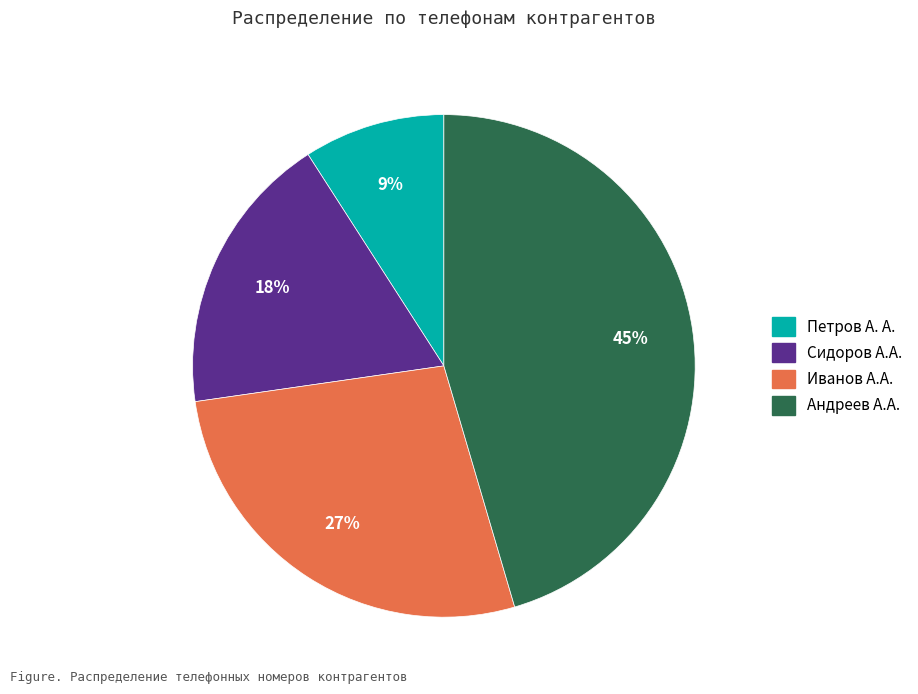

To the nearest percent, what is the average slice percentage?

25%